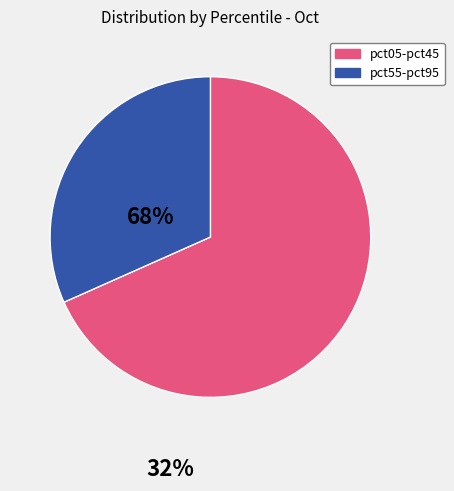

Is there any slice that represents more than half of the pie?

Yes